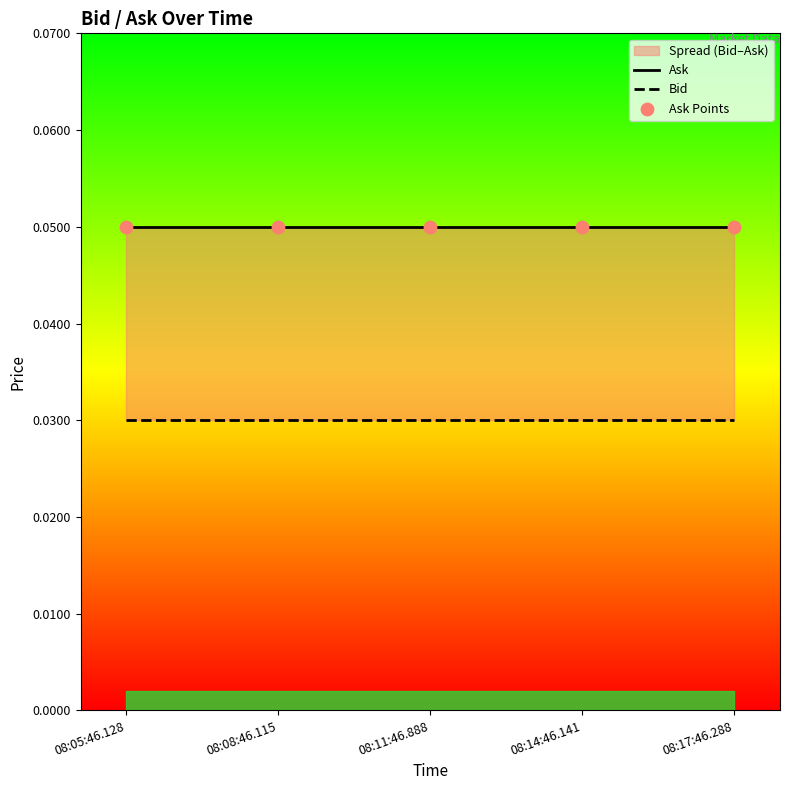

Which series has the largest total across all categories?

Ask